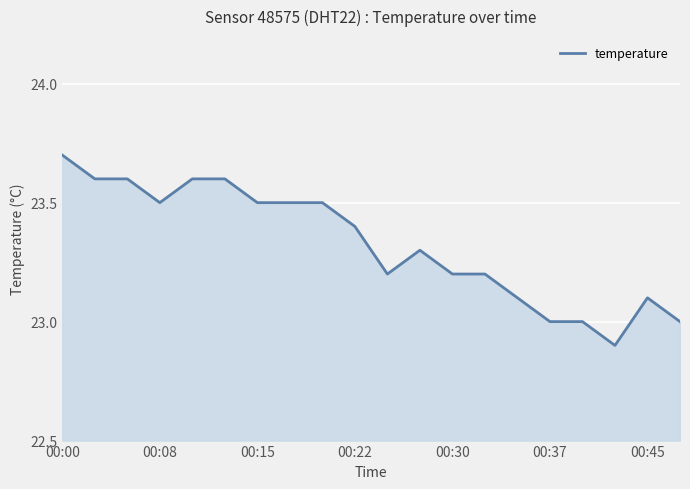

What is the difference between the maximum and minimum values?

0.8